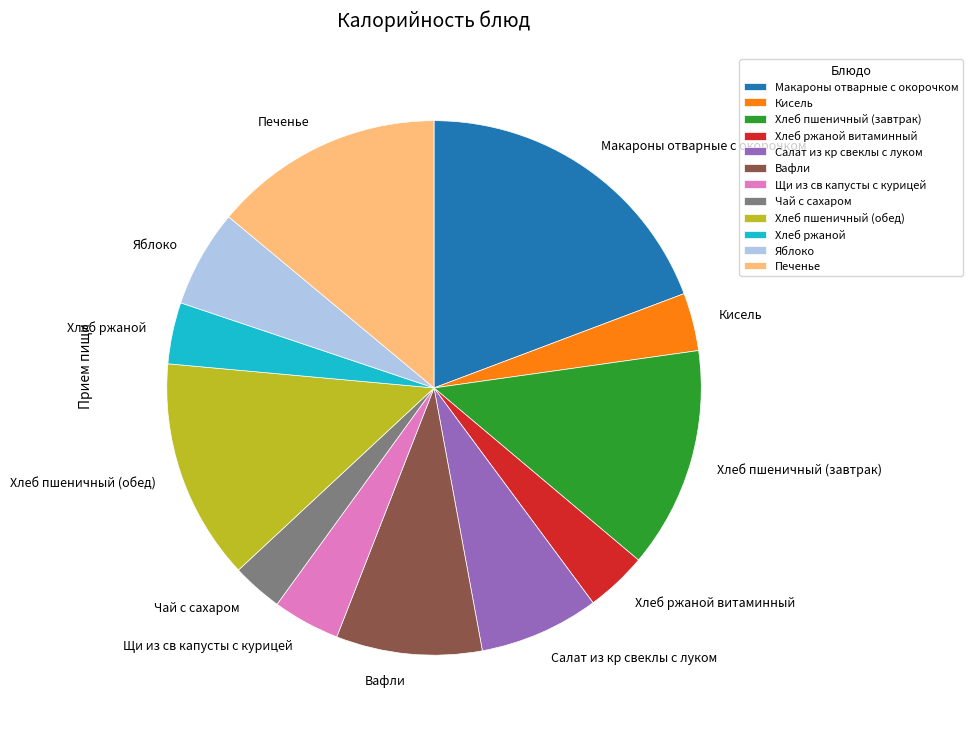

True or false: Щи из св капусты с курицей accounts for 4% of the total.

True